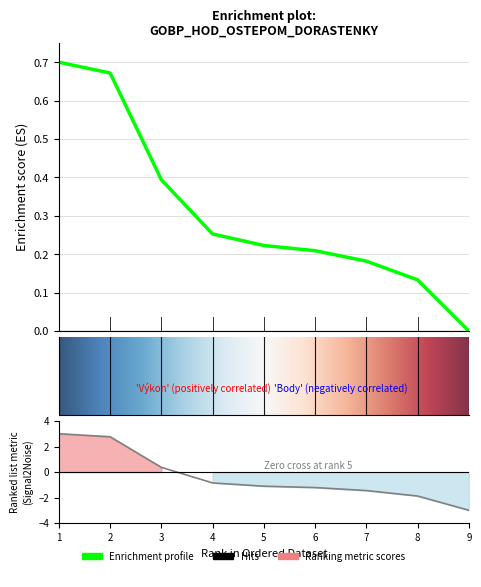

What is the difference between the maximum and second lowest values in the Výkon series?

0.6